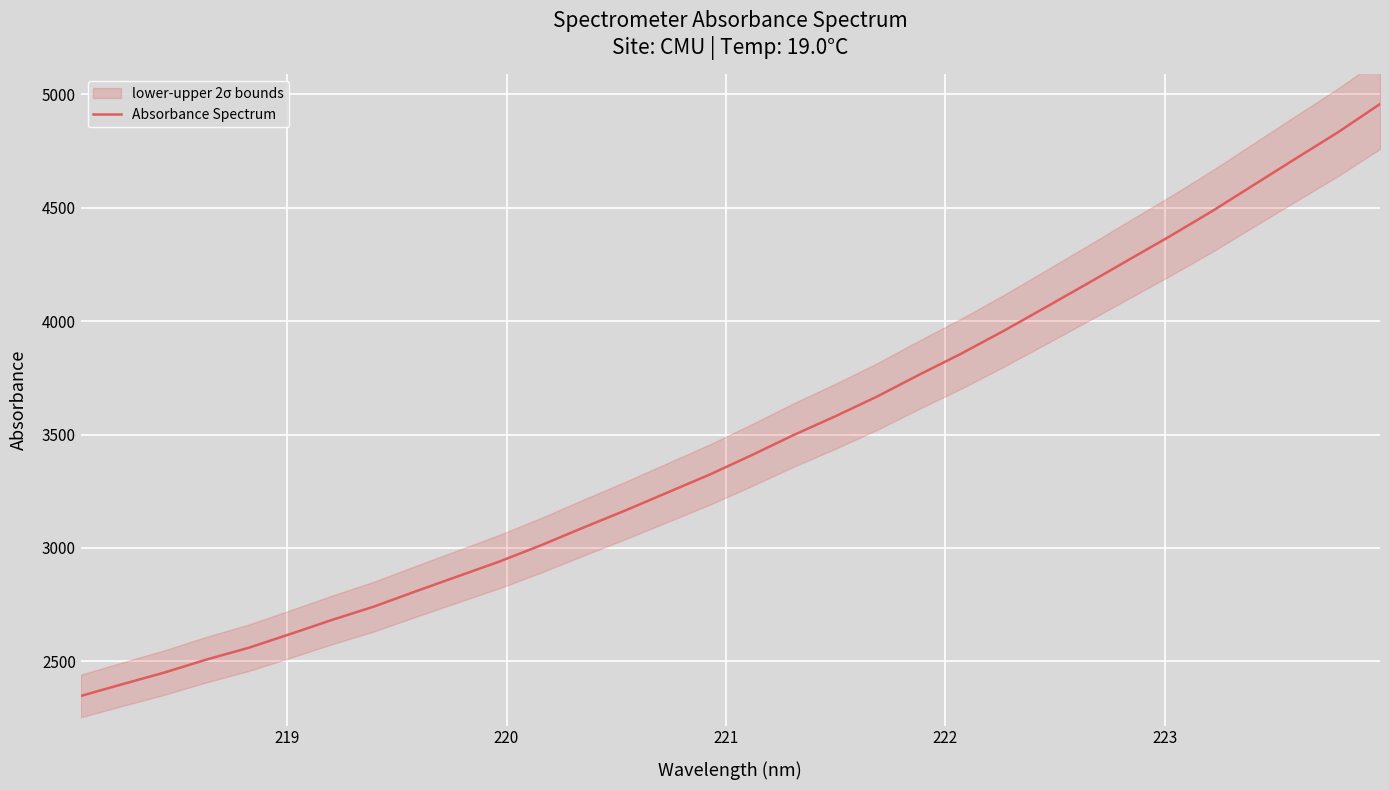

What is the minimum value shown in the chart?

2347.6